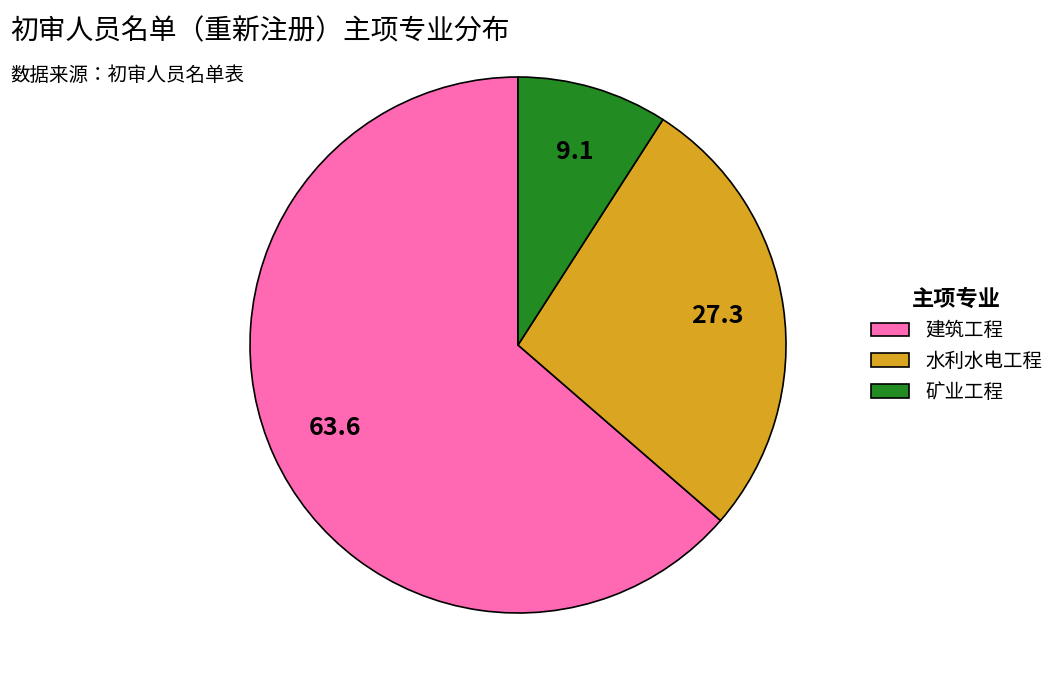

Which has a higher value, 矿业工程 or 建筑工程?

建筑工程